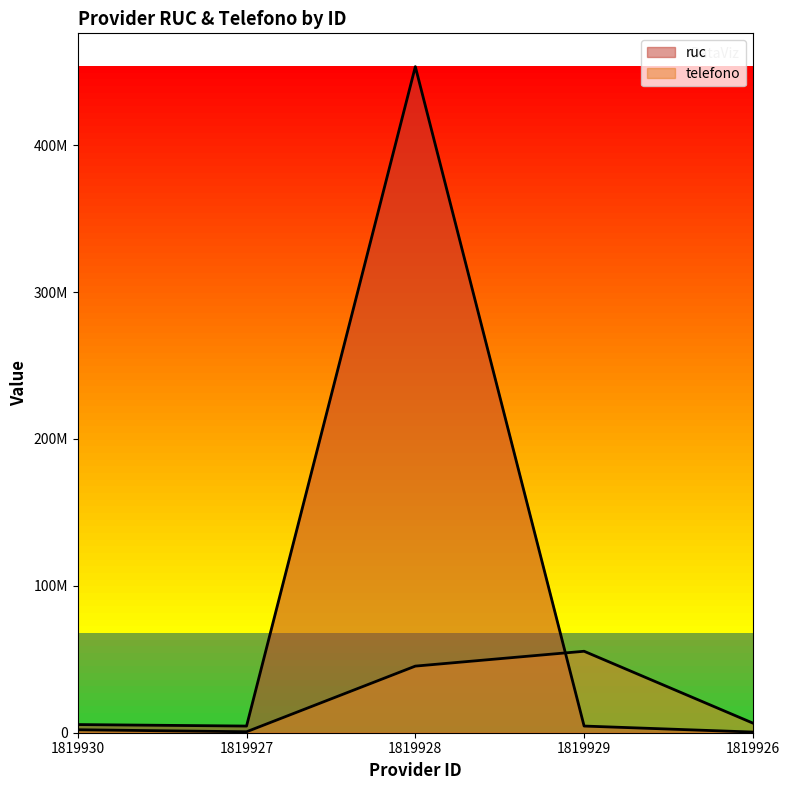

Which label corresponds to the largest value in the chart?

1819928